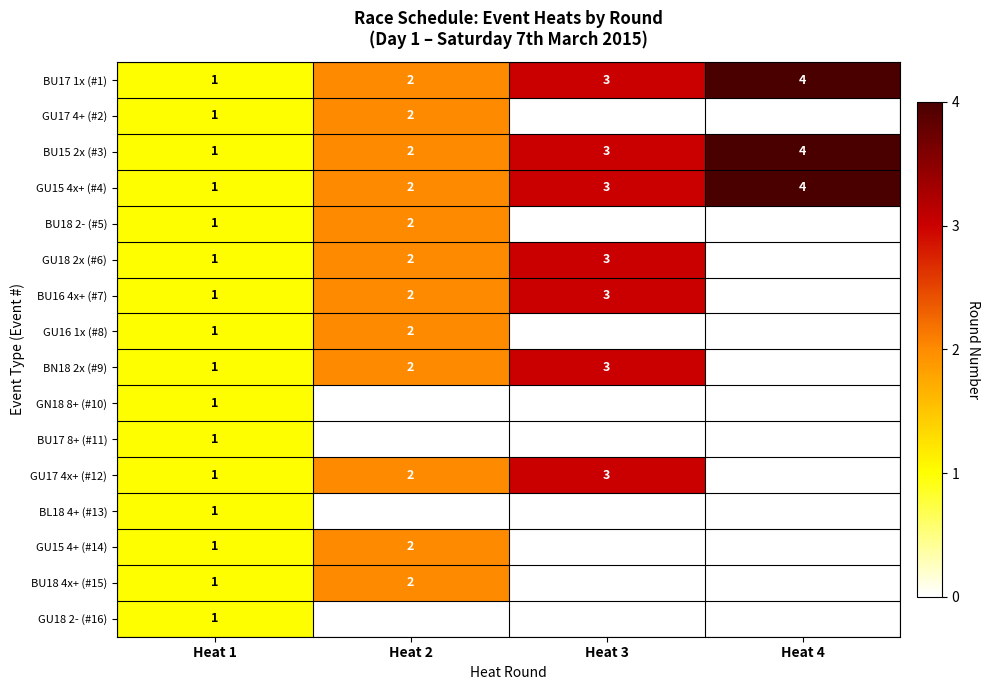

Which label corresponds to the largest value in the chart?

Heat 4